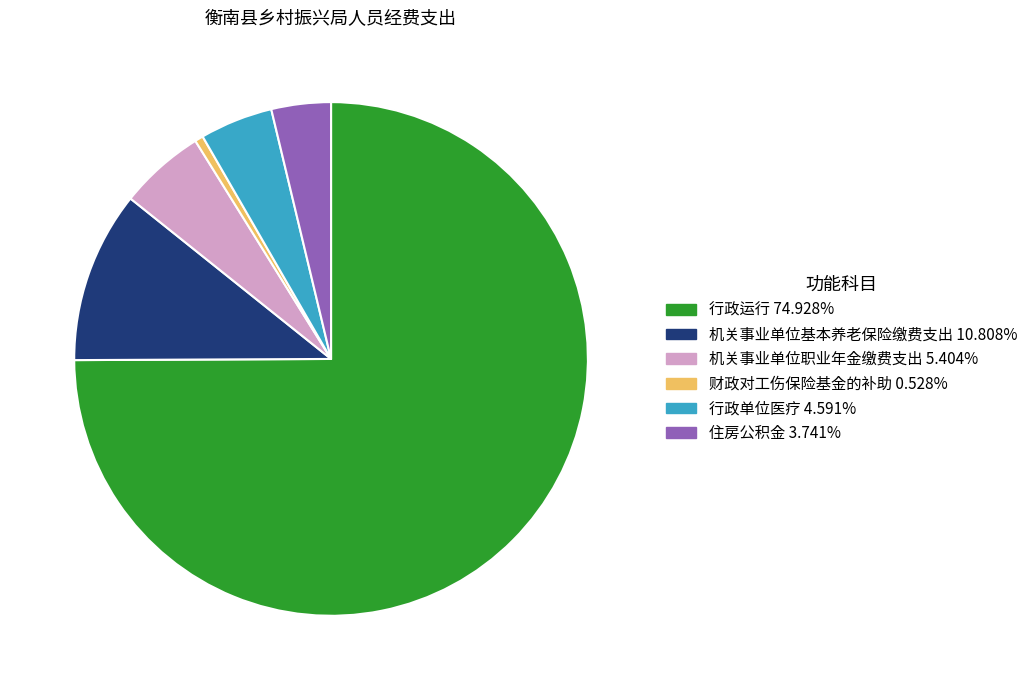

How many segments does this pie chart have?

6